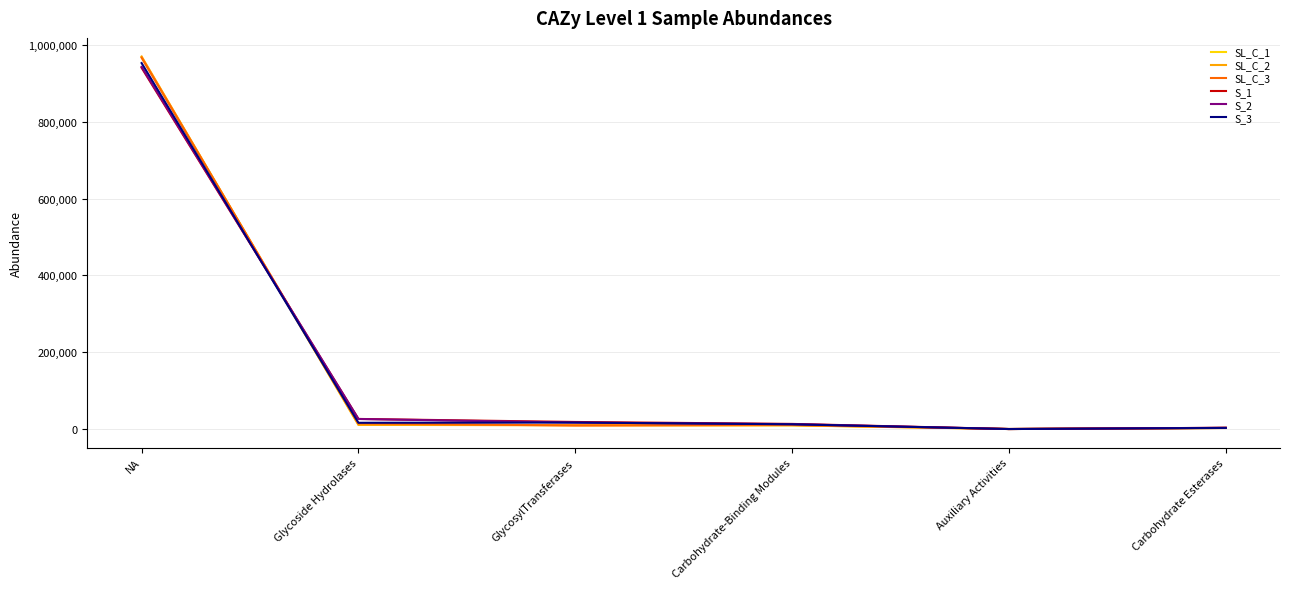

Is it true that S_2 equals 943127.2 at NA?

True